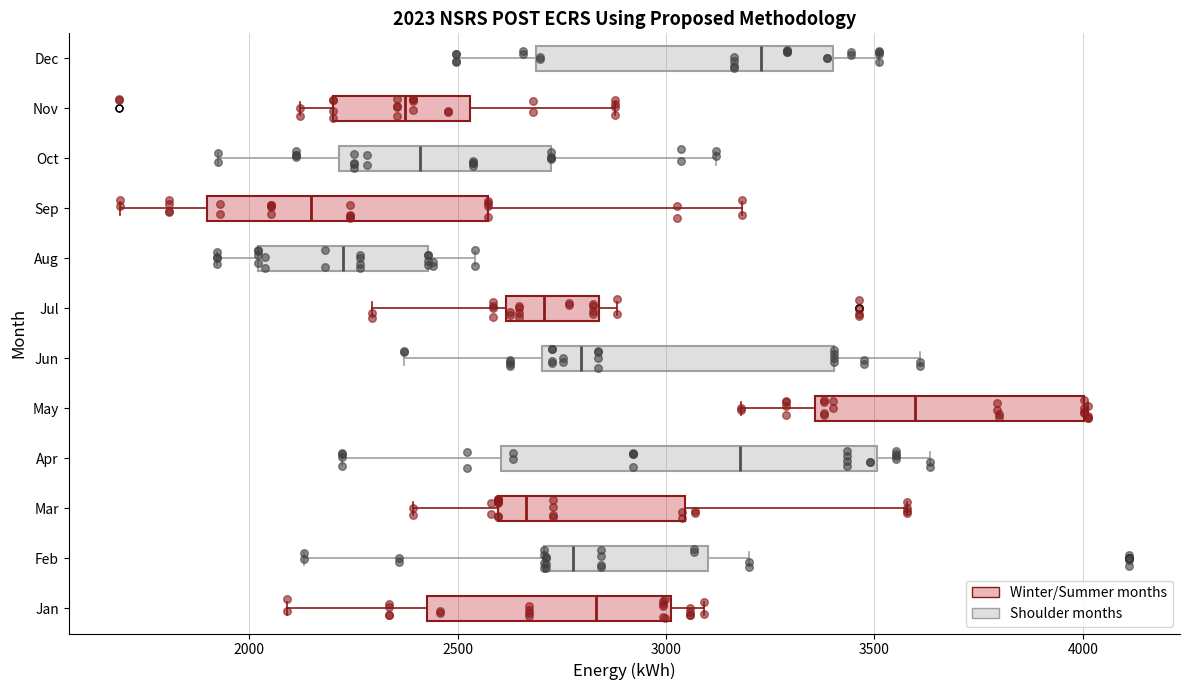

Which box's median line is the furthest to the left?

Sep